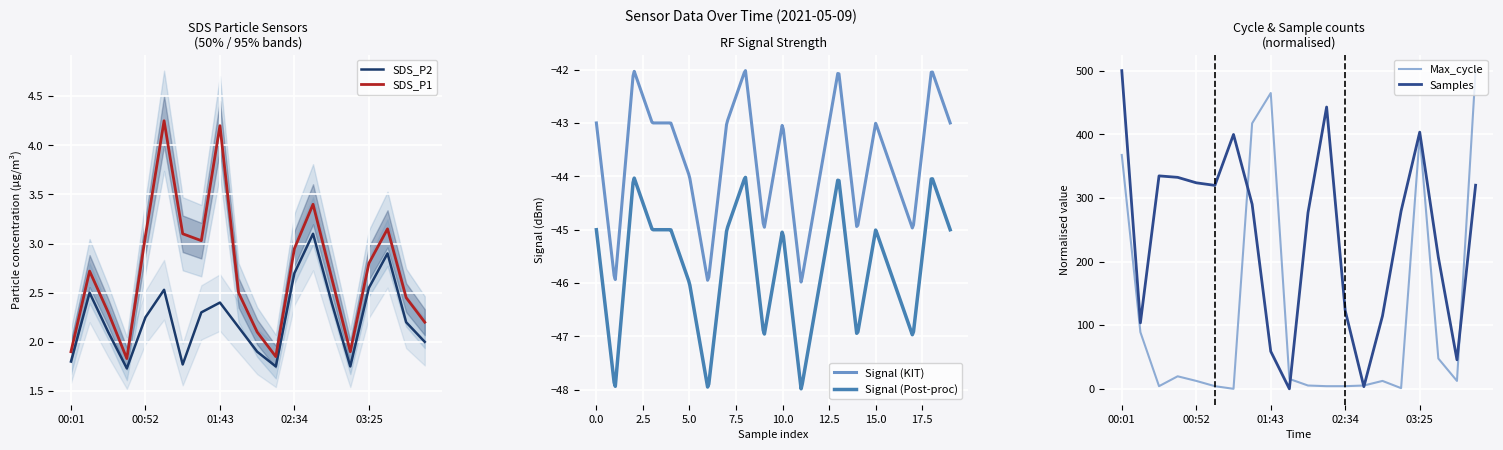

What is the label of the 20th point from the left?

04:03